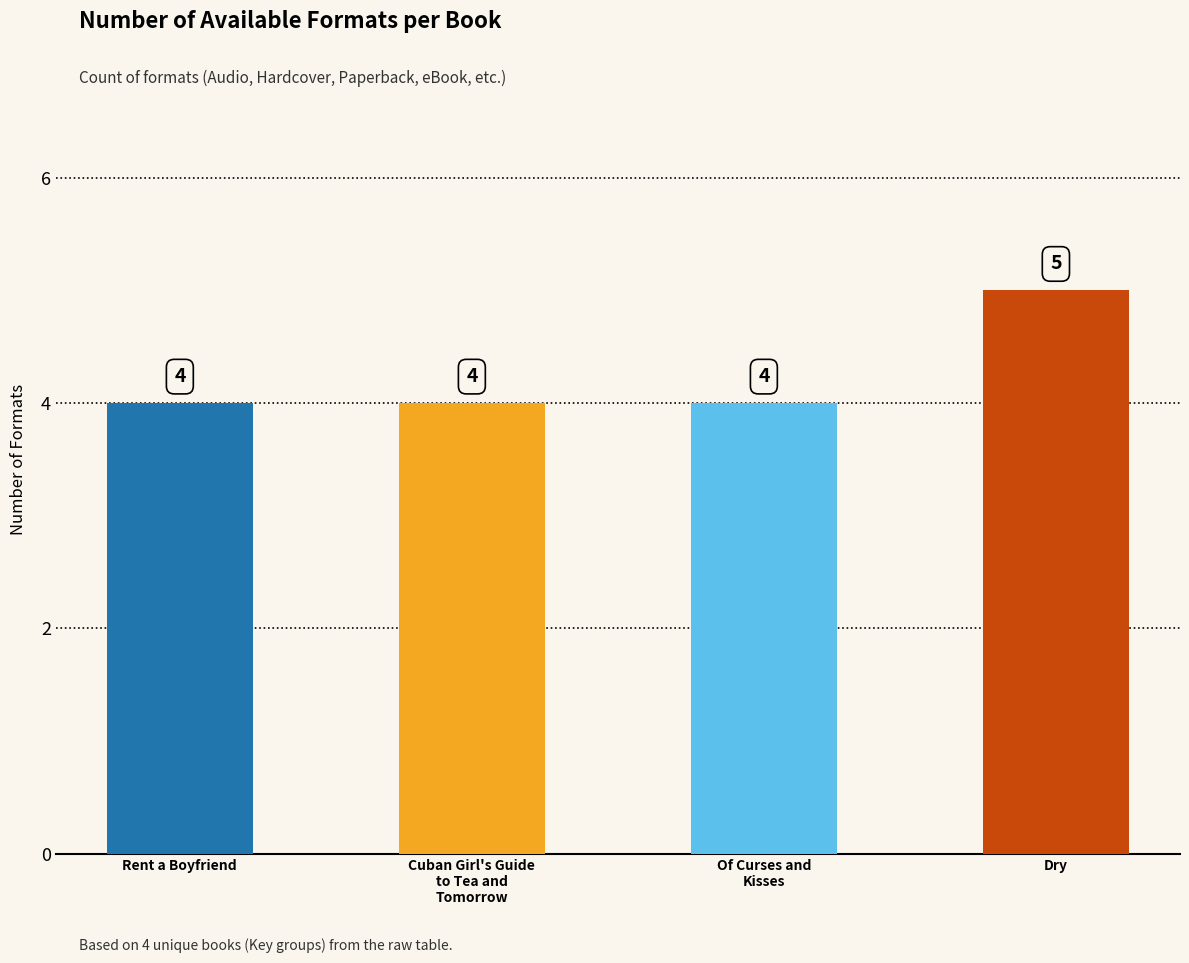

What is the label of the 4th bar from the left?

Dry